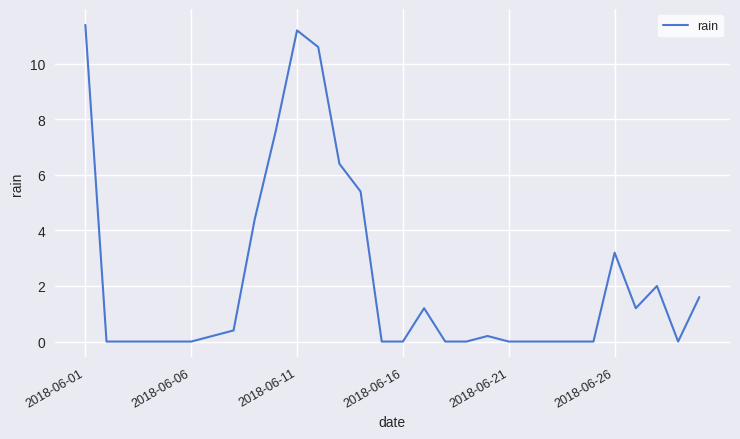

What is the difference between the second highest and minimum values?

11.2